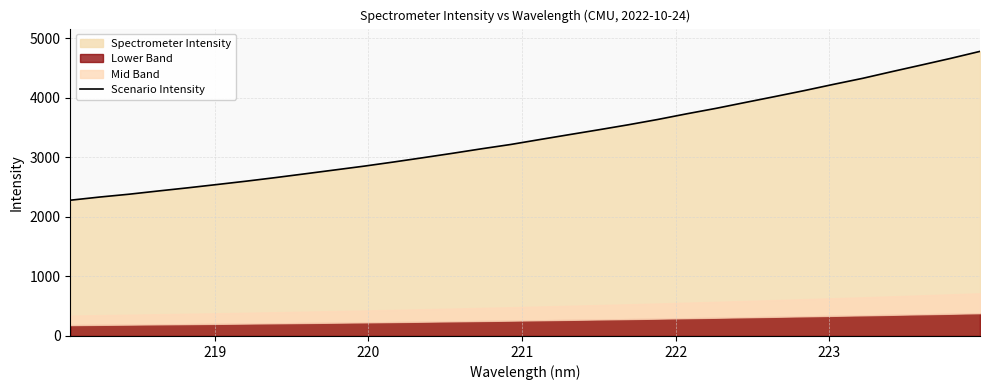

What is the minimum value for Scenario Intensity?

2278.9